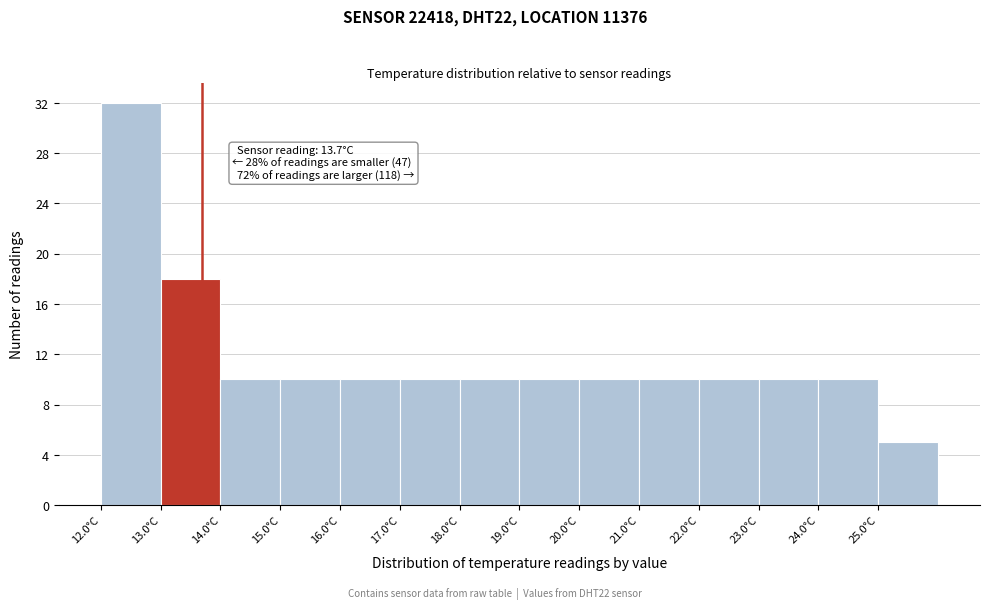

Over which range of the x-axis is the bar tallest?

12 to 13